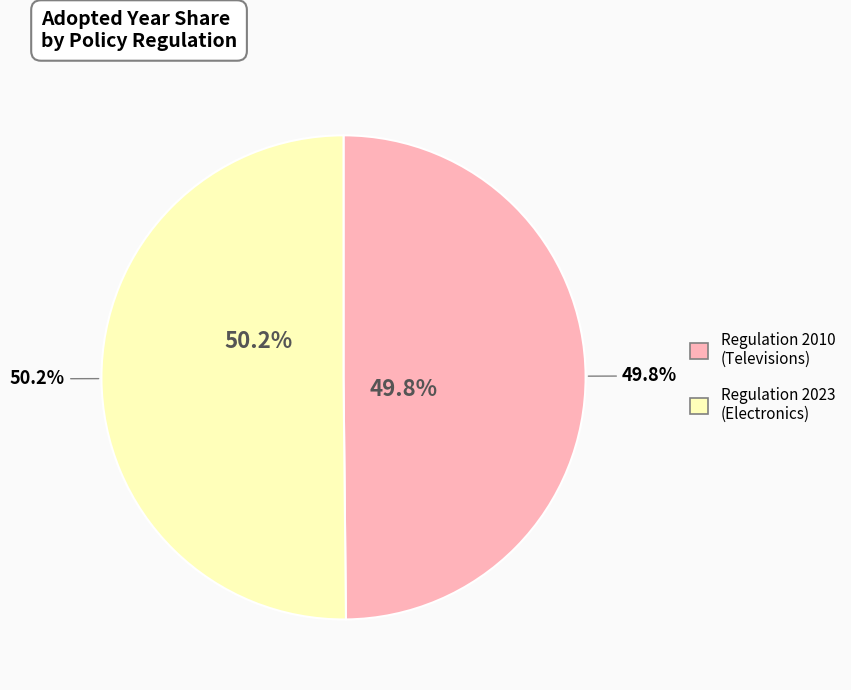

Which slice is the largest?

Commission Delegated Regulation (EU) 2023 - Electronics